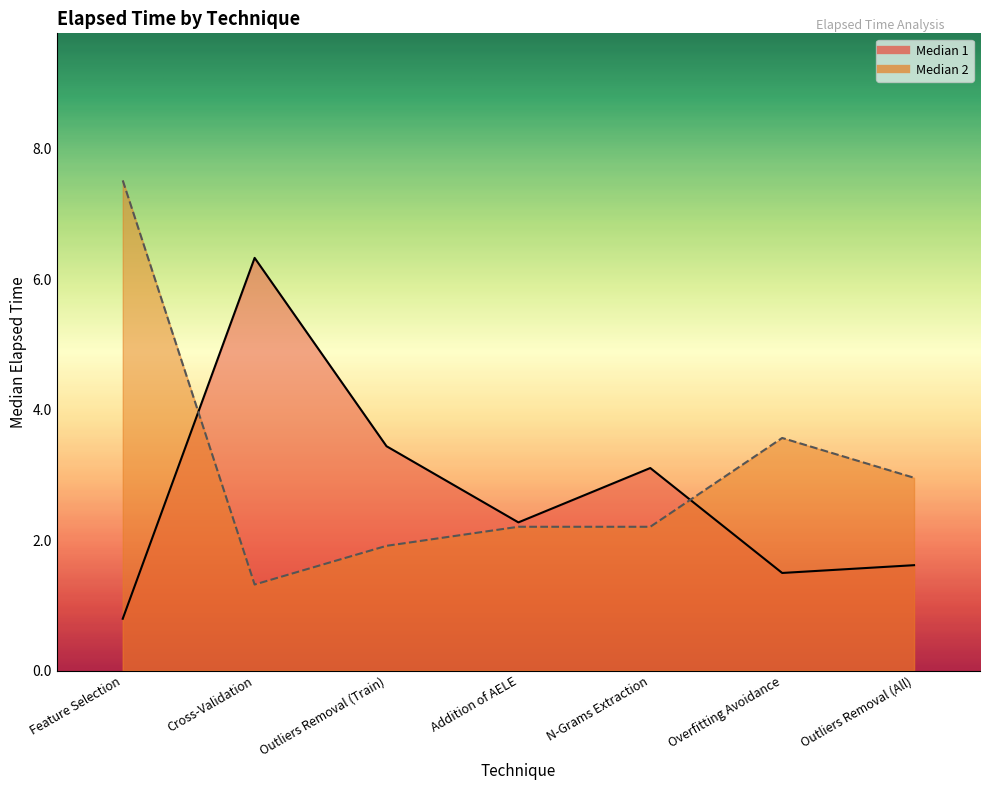

What are all the series names shown in the legend?

Median 1, Median 2